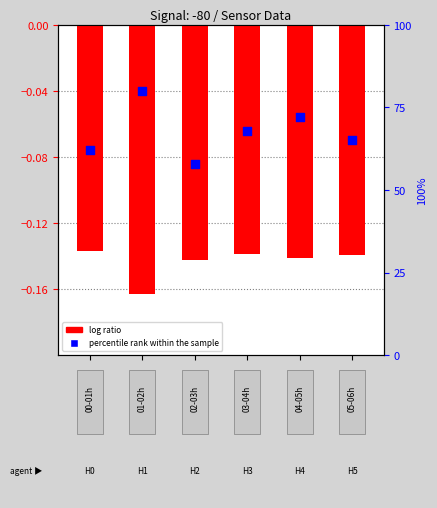

Which series has the largest Y range (max minus min)?

percentile rank within the sample